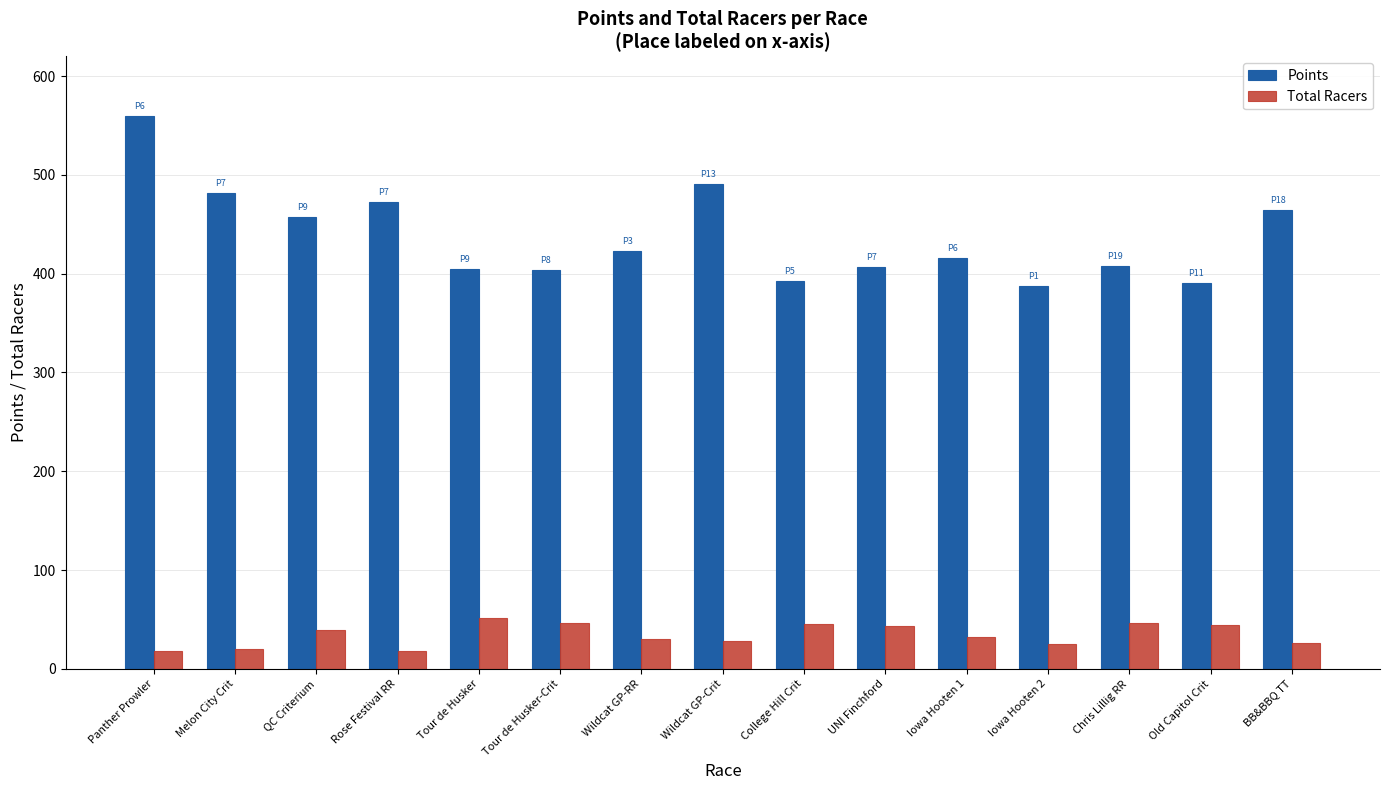

What is the label of the 2nd bar from the left?

Melon City Crit